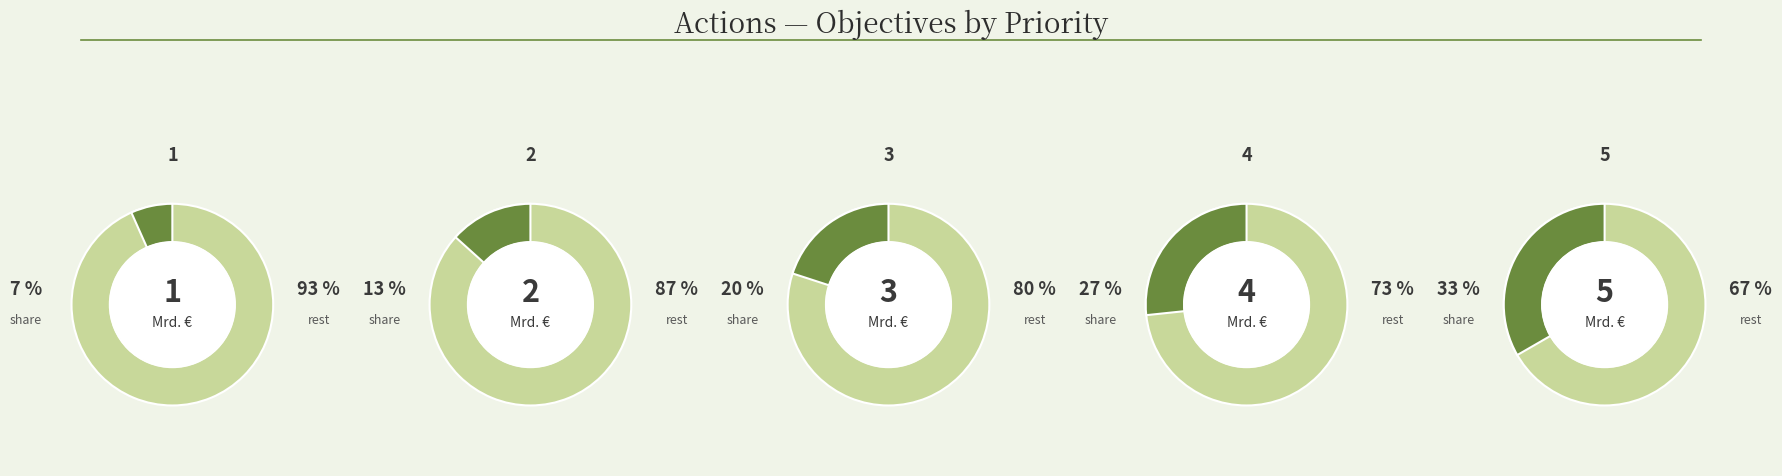

To the nearest percent, what is the difference between the largest and smallest slice percentages?

27%